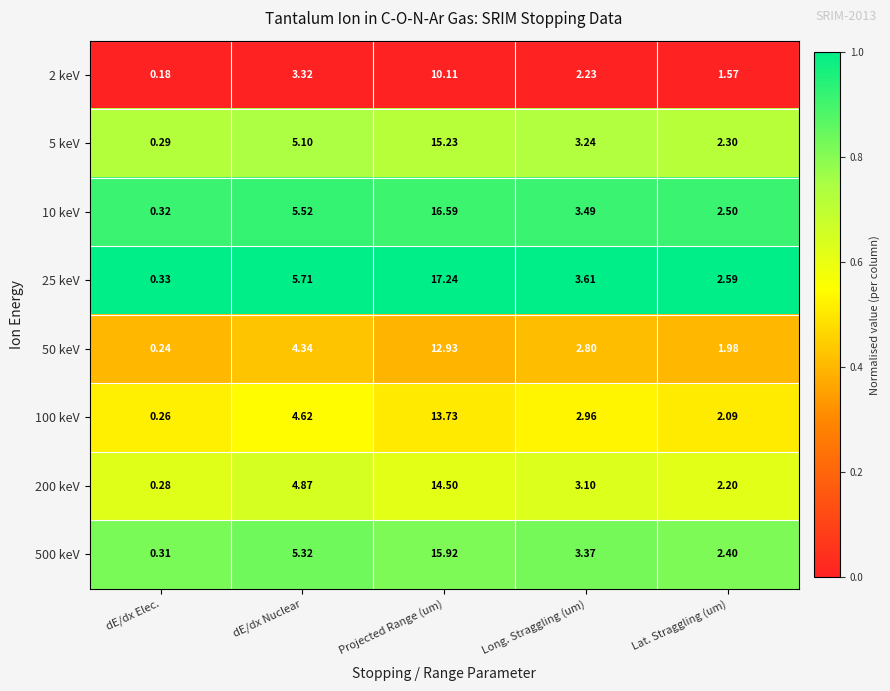

Which category has the lowest value in the 200 keV series?

dE/dx Elec.